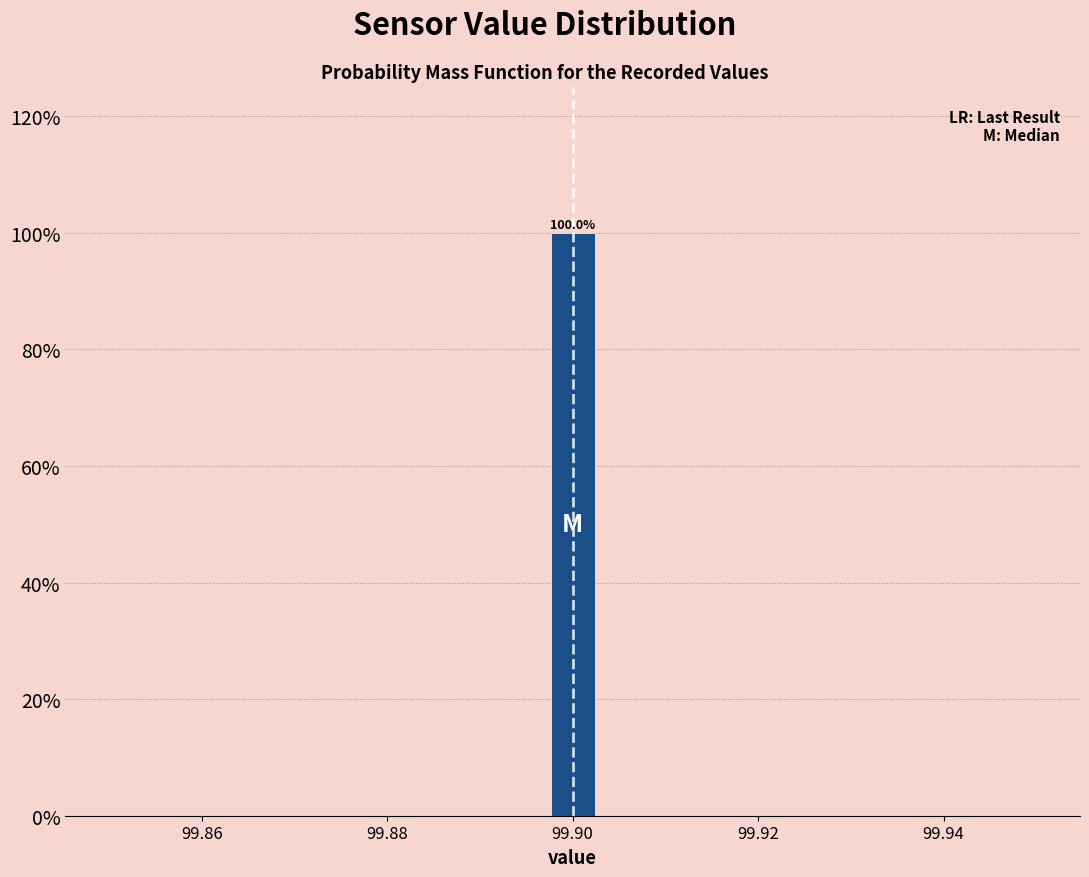

Around what value on the x-axis is the tallest bar? Give the approximate position of its centre, as read against the axis.

99.900